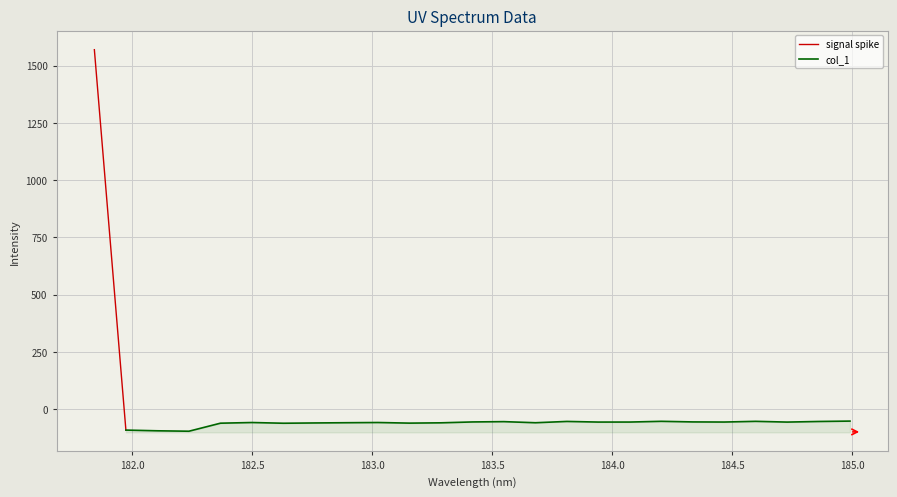

Between 182.7613026778 and 182.6299929592, which is larger?

182.7613026778